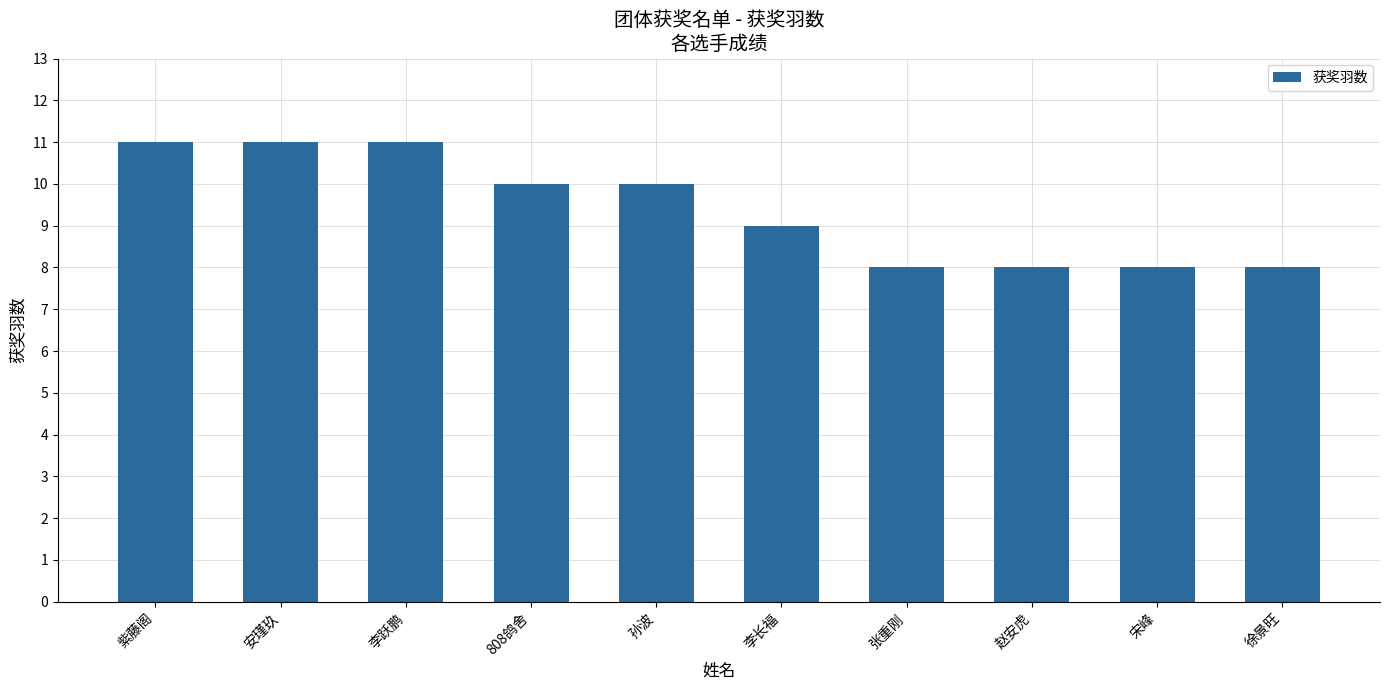

How many series are shown in this chart?

1